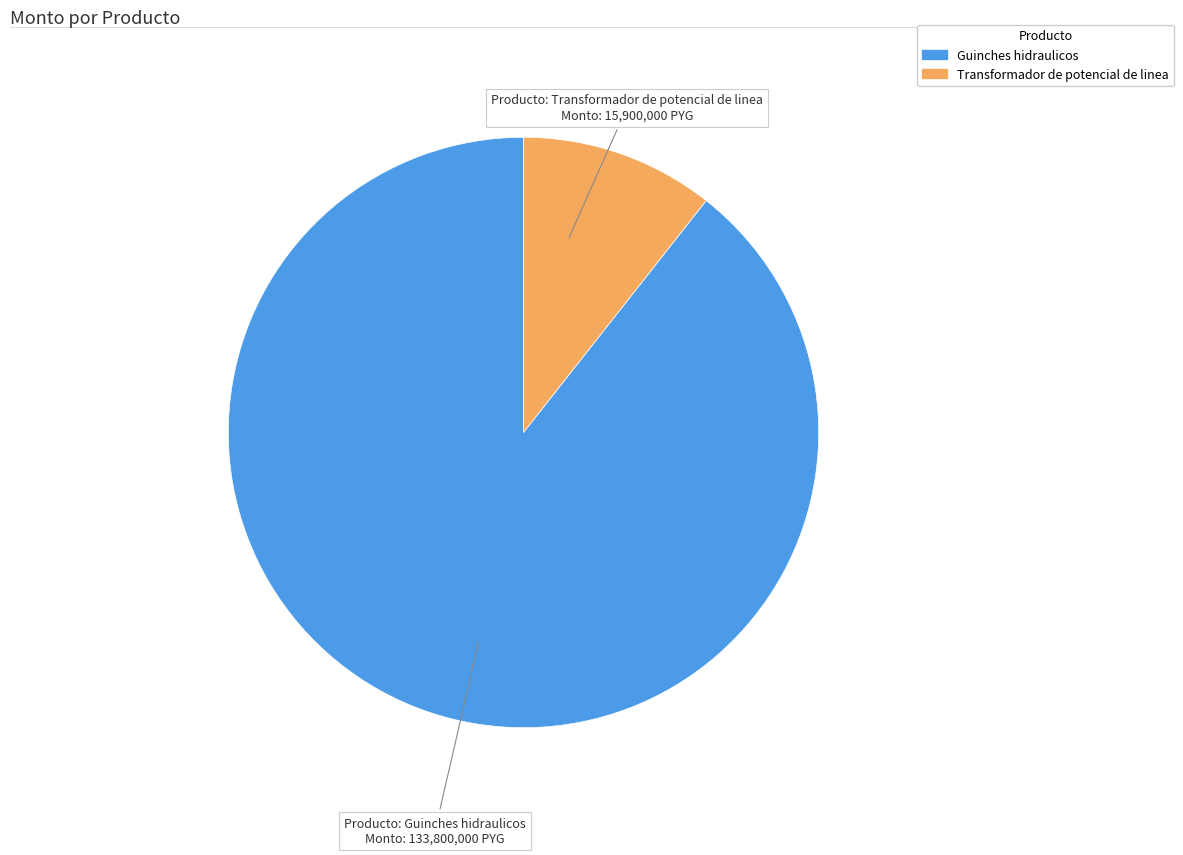

What is the ratio of the value at Guinches hidraulicos to the value at Transformador de potencial de linea?

8.4